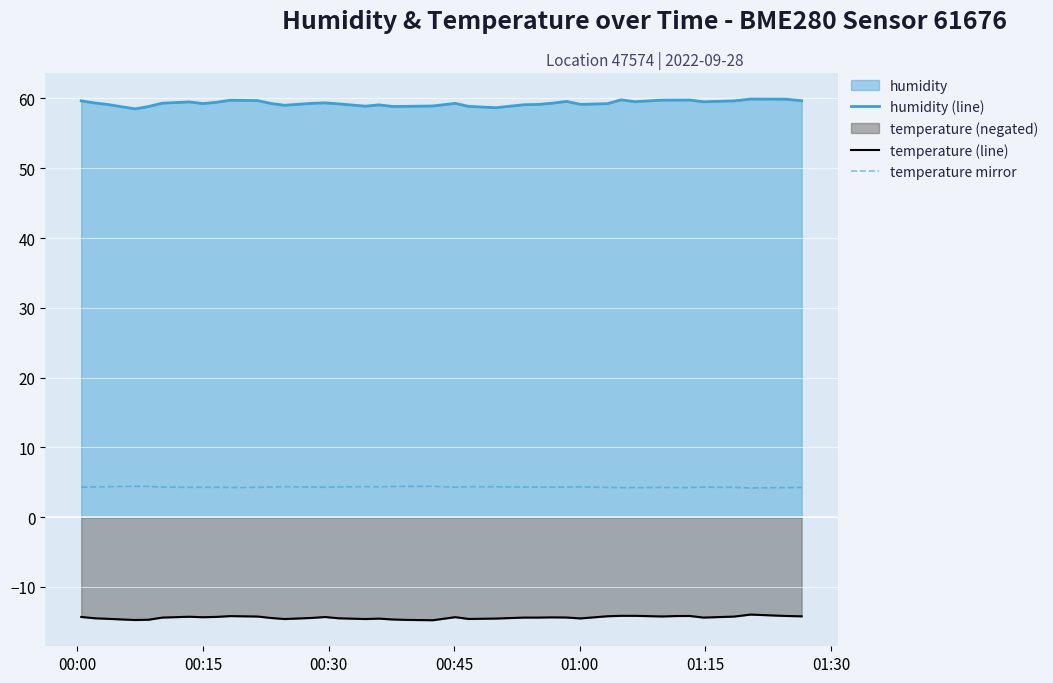

What is the highest value of the temperature mirror series?

4.4